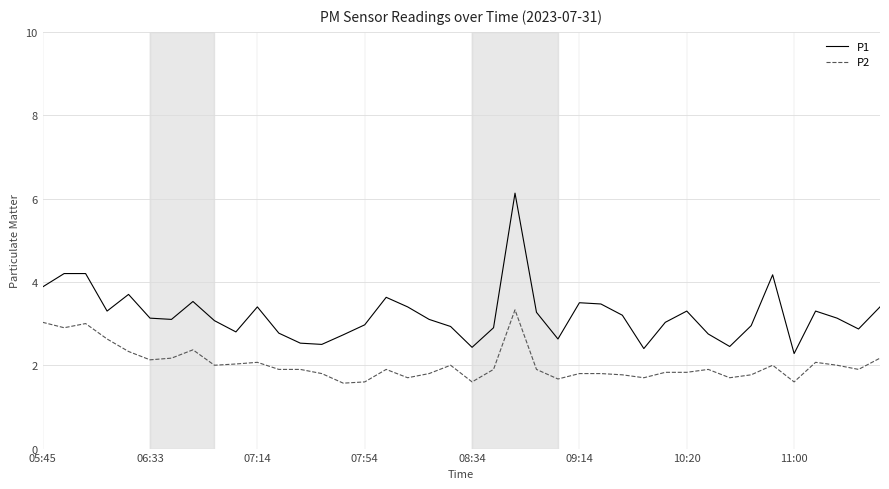

At how many categories does at least one series exceed 2?

40